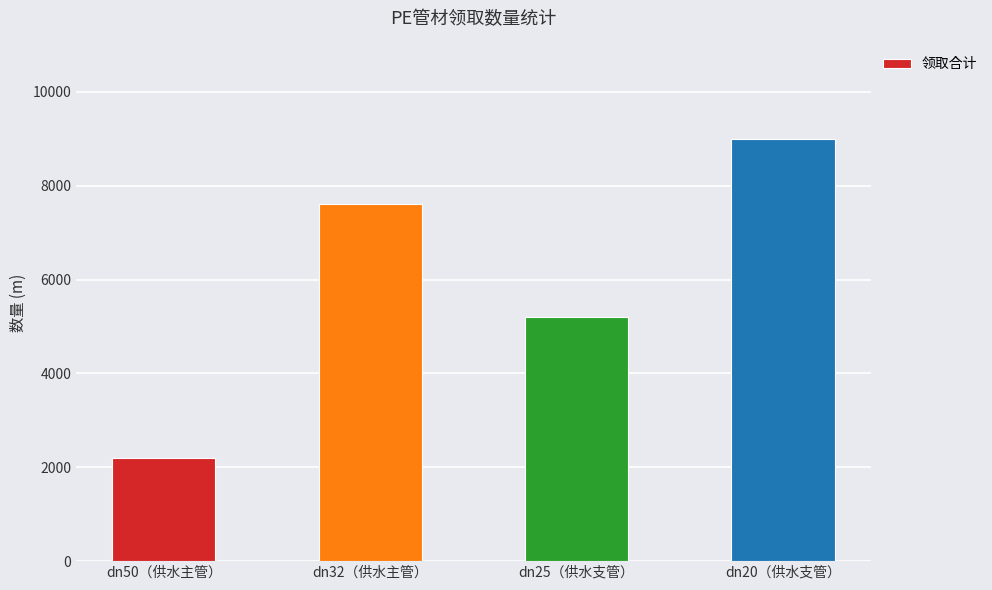

What position from the left is dn20（供水支管）?

4